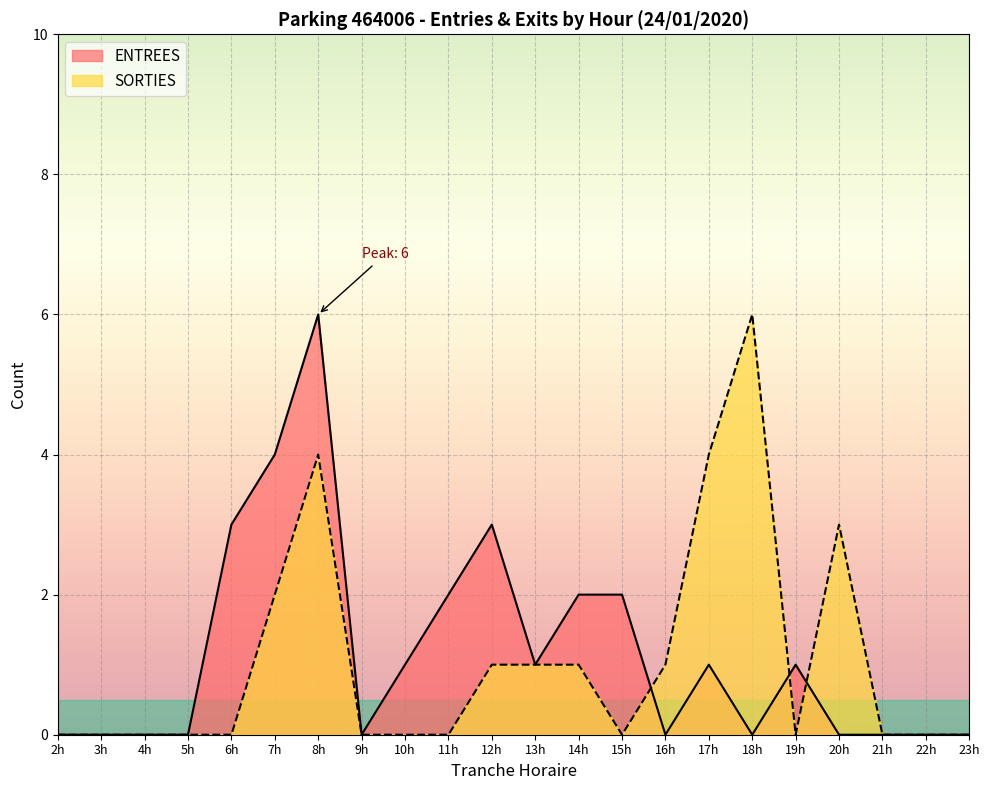

Reading right to left, extract all data points from this chart.

ENTREES: 0	0	0	0	1	0	1	0	2	2	1	3	2	1	0	6	4	3	0	0	0	0
SORTIES: 0	0	0	3	0	6	4	1	0	1	1	1	0	0	0	4	2	0	0	0	0	0